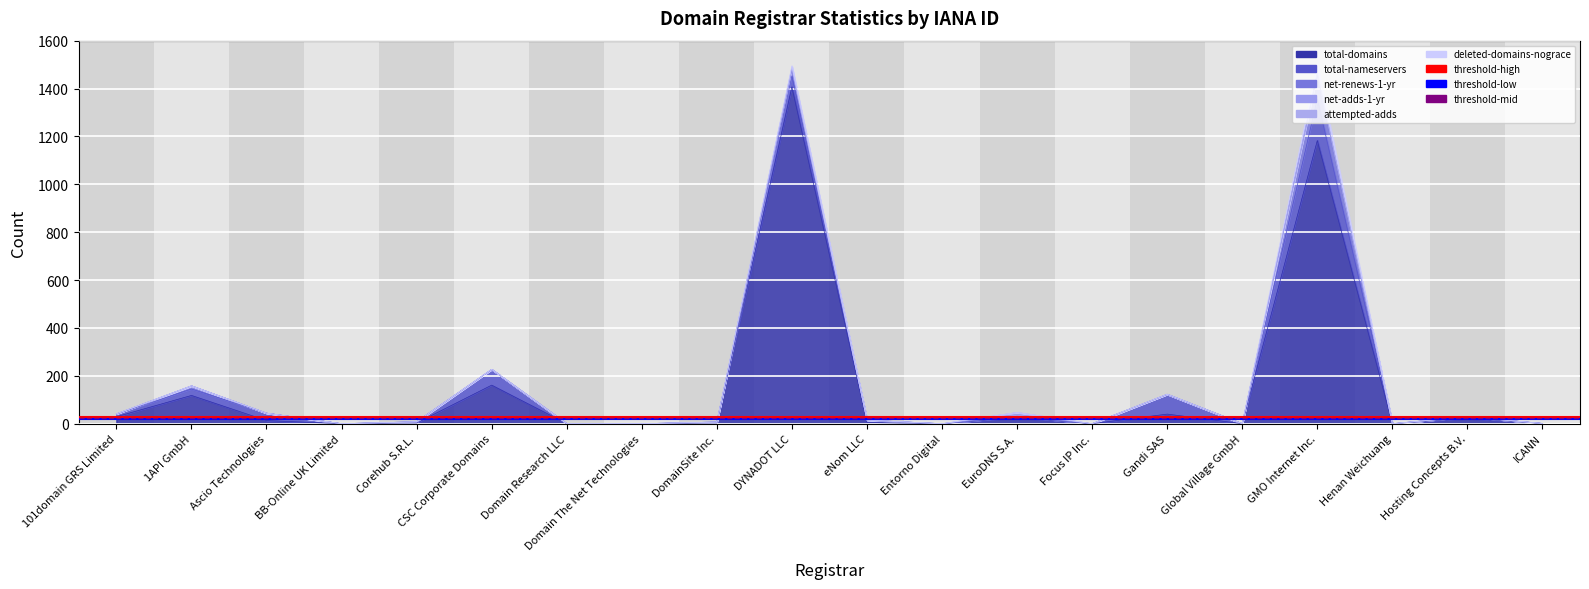

Is the value of threshold-mid at 1API GmbH greater than the value of threshold-low at 1API GmbH?

Yes